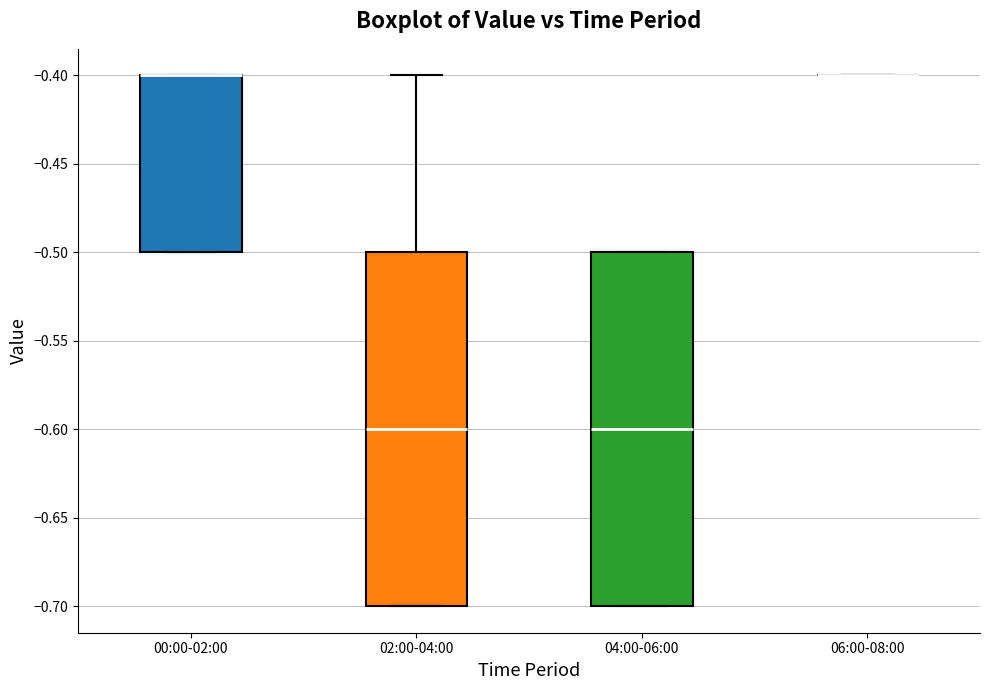

Reading left to right, read every box against the y-axis: the position of its median line, the range the box covers, and the ends of its whiskers. The values are not printed on the chart, so give them approximately, as read against the axis.

00:00-02:00: median -0.4 (drawn on the box's upper edge), box -0.5 to -0.4, whiskers -0.5 to -0.4
02:00-04:00: median -0.6, box -0.7 to -0.5, whiskers -0.7 to -0.4
04:00-06:00: median -0.6, box -0.7 to -0.5, whiskers -0.7 to -0.5
06:00-08:00: box collapsed to a line at -0.4, whiskers -0.4 to -0.4